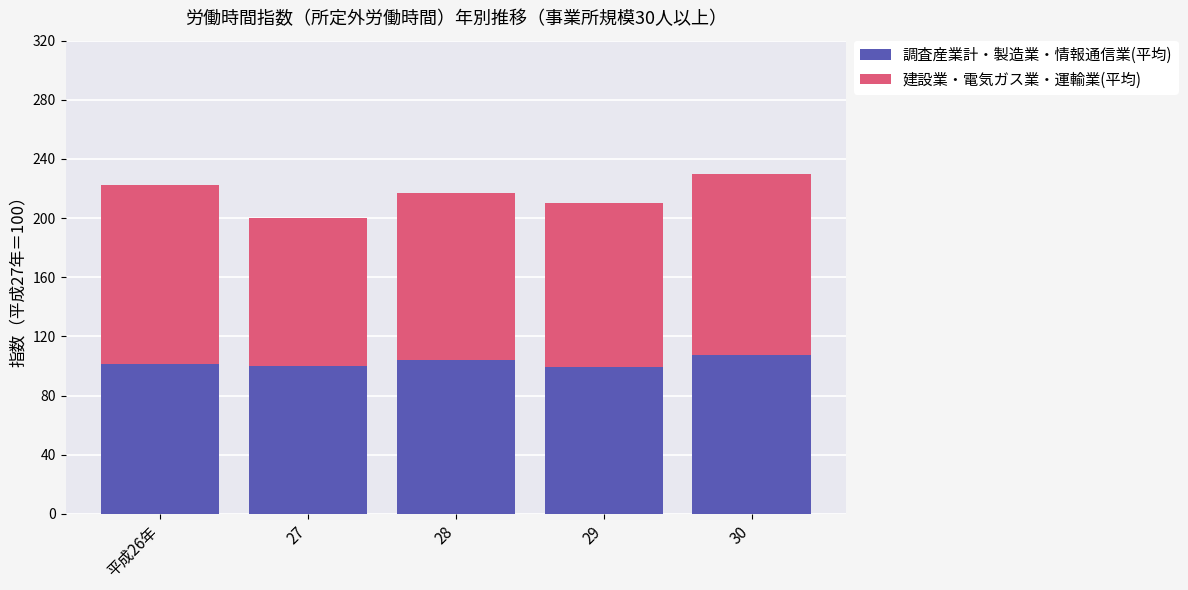

How many values in the 調査産業計・製造業・情報通信業(平均) series are below 101?

2